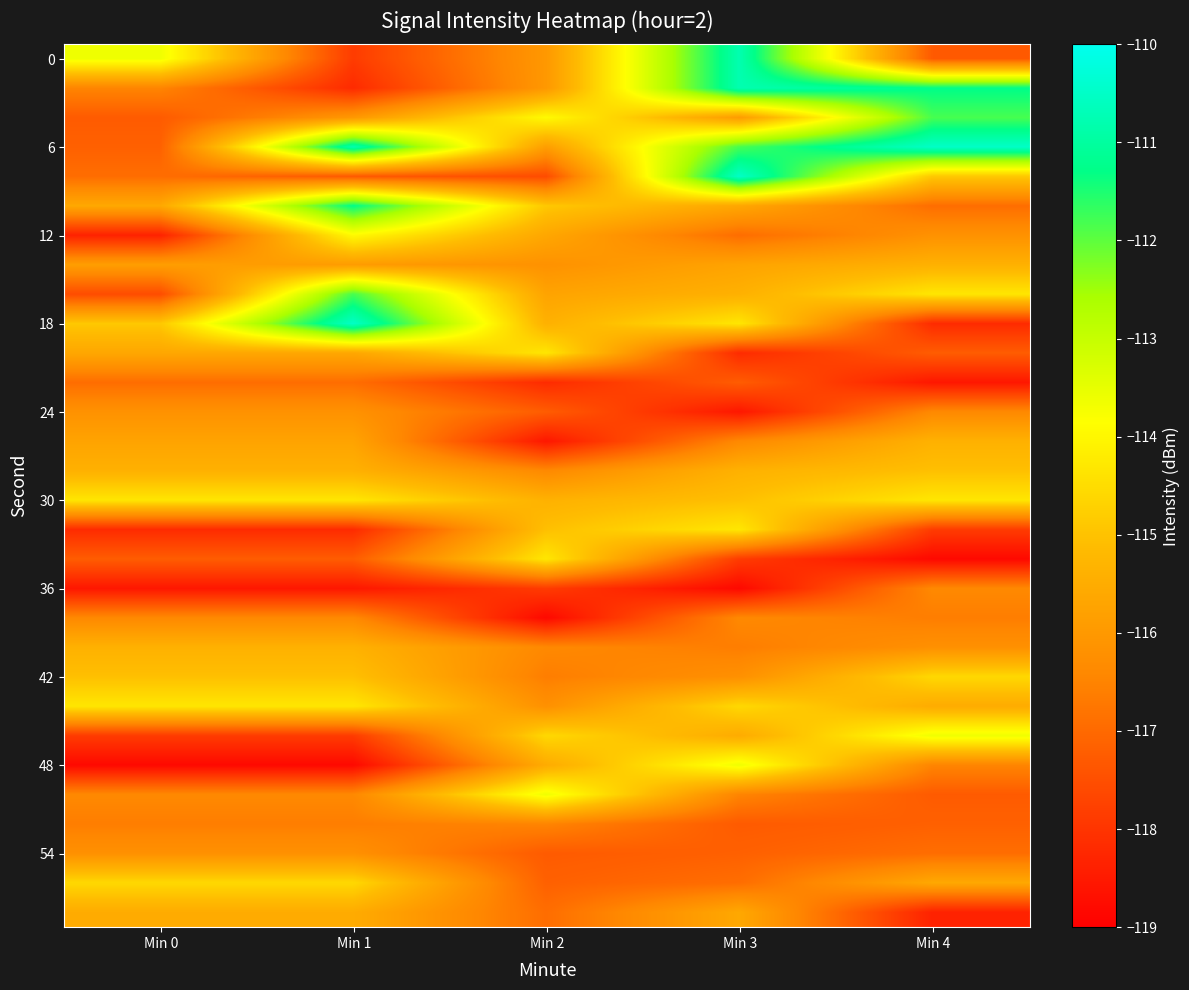

Count the number of categories in the chart.

5